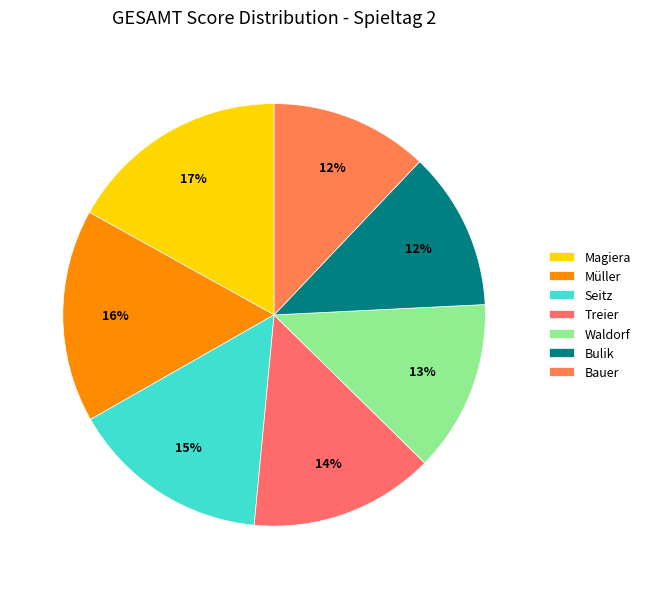

Which has a higher value, Magiera or Müller?

Magiera